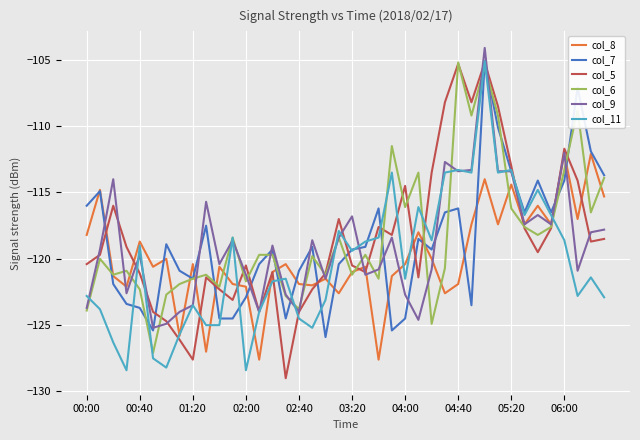

What is the smallest value displayed?

-129.0